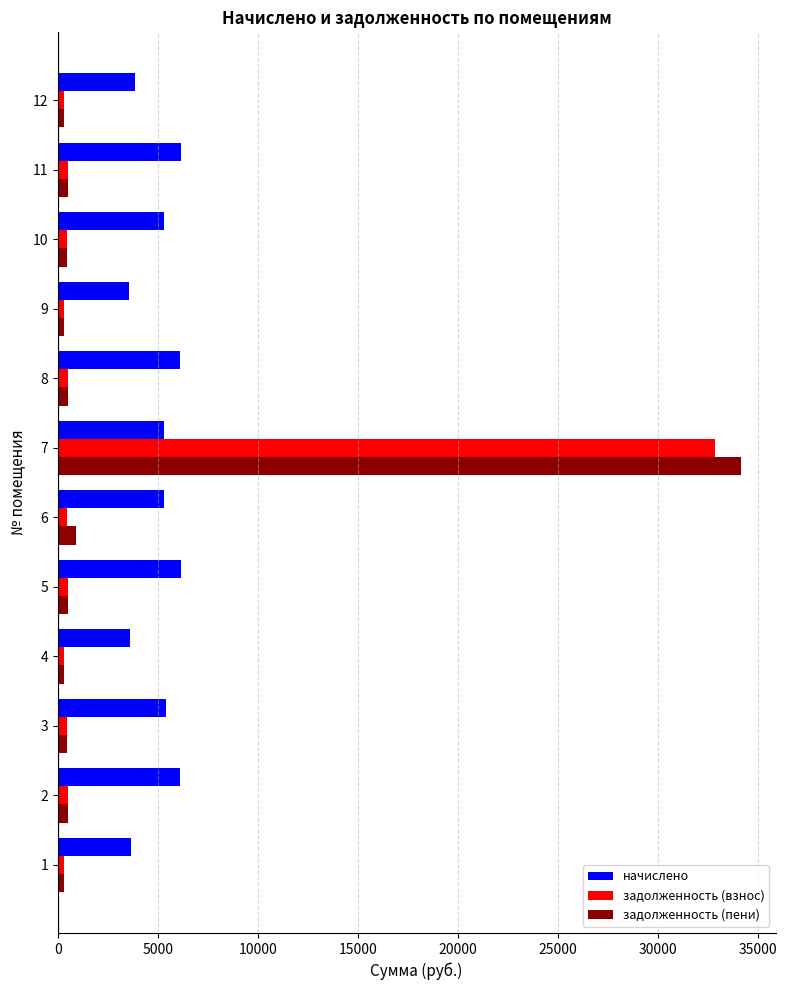

What is the difference between the highest and lowest values at 7?

28854.6